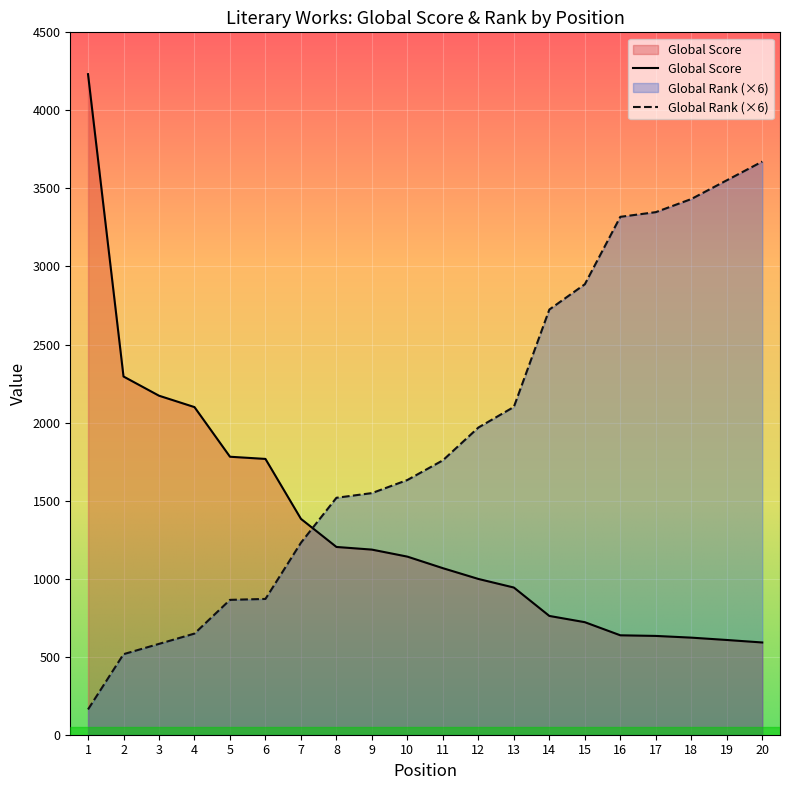

Which has a higher value, 12 or 6?

6